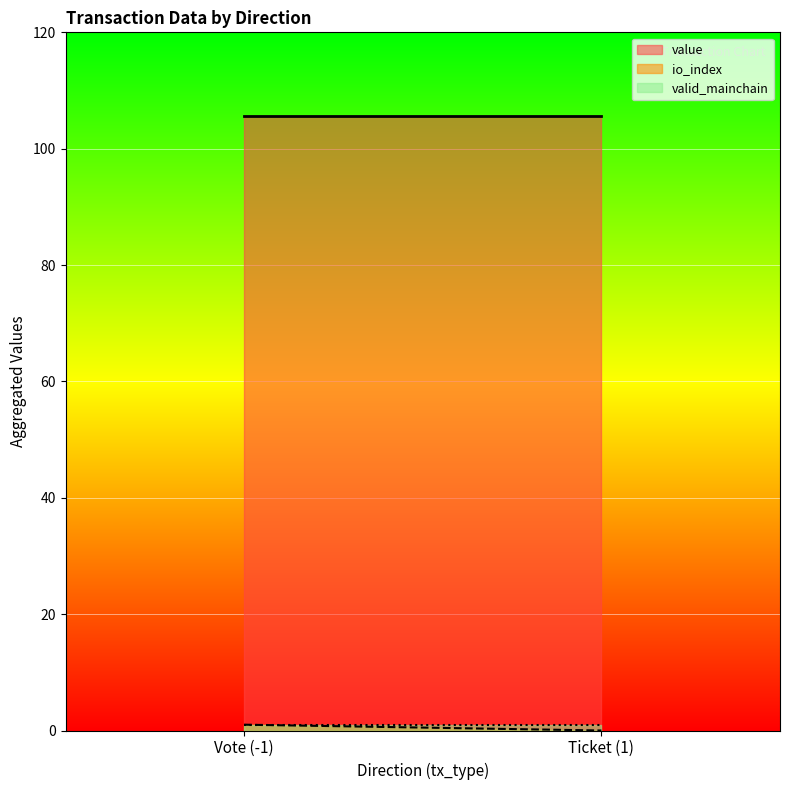

Count the number of categories in the chart.

2